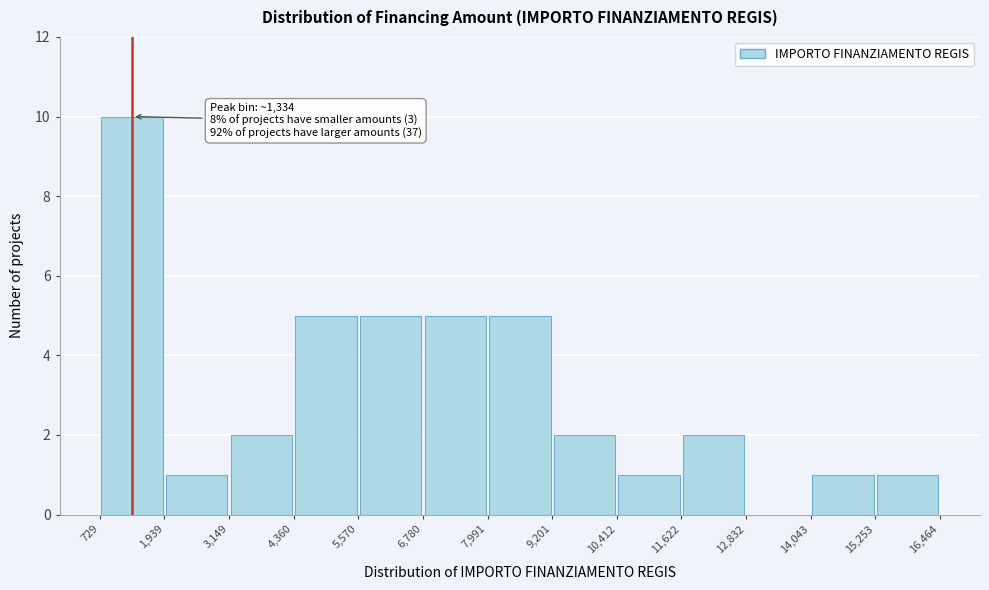

Which range on the x-axis has the tallest bar?

729 to 1,939